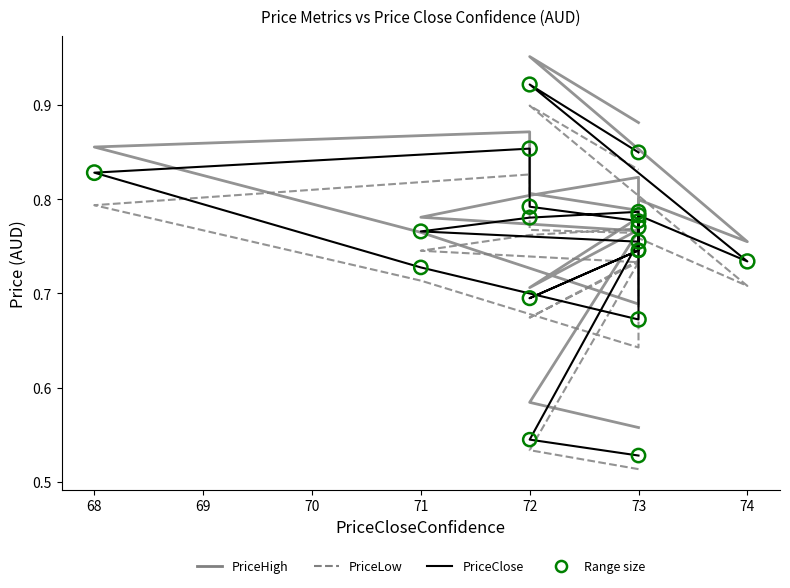

What are all the series names shown in the legend?

PriceHigh, PriceLow, PriceClose